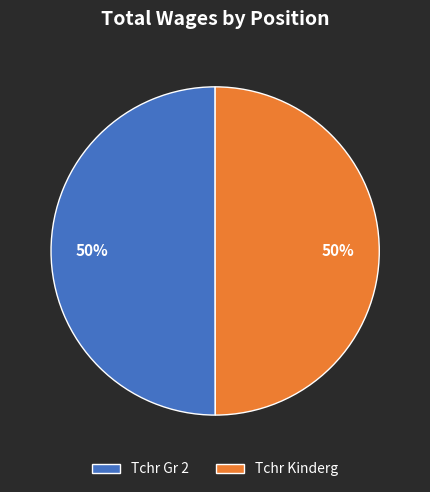

Approximately how many times larger is the value at Tchr Kinderg compared to Tchr Gr 2?

1.0